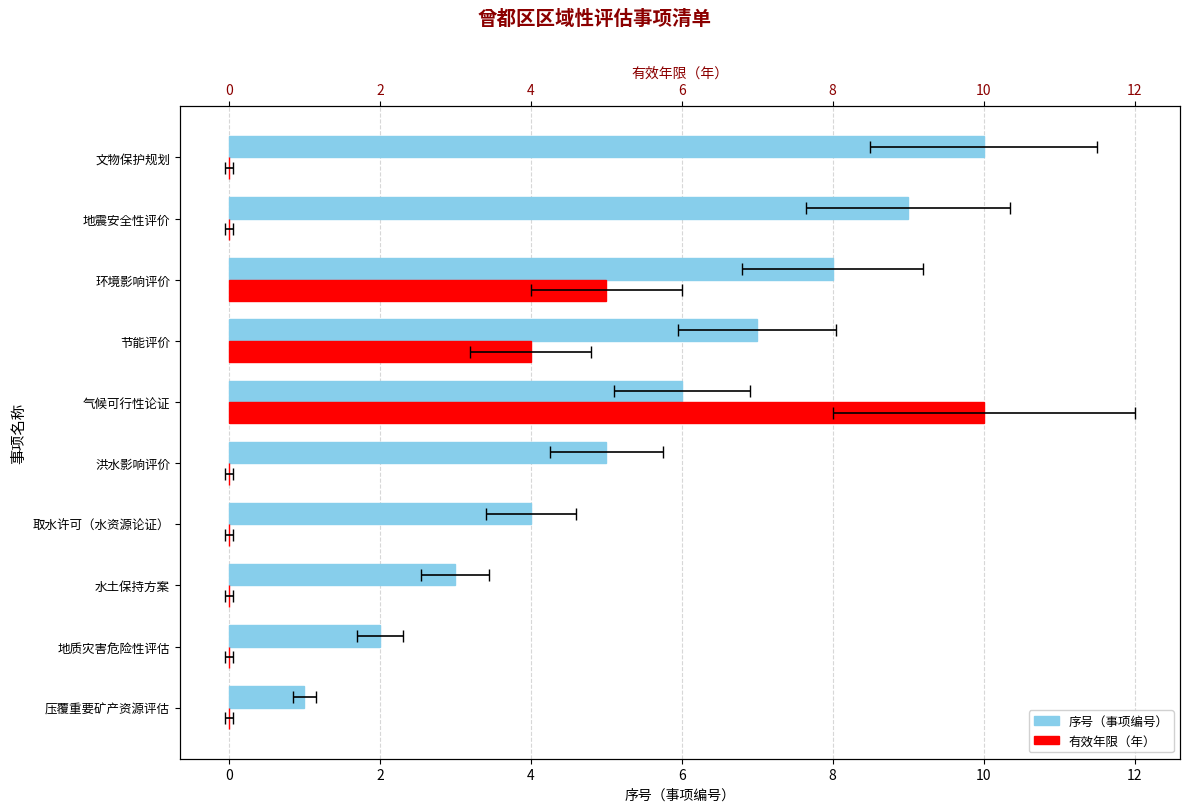

How many positive values does the 有效年限（年） series have?

3